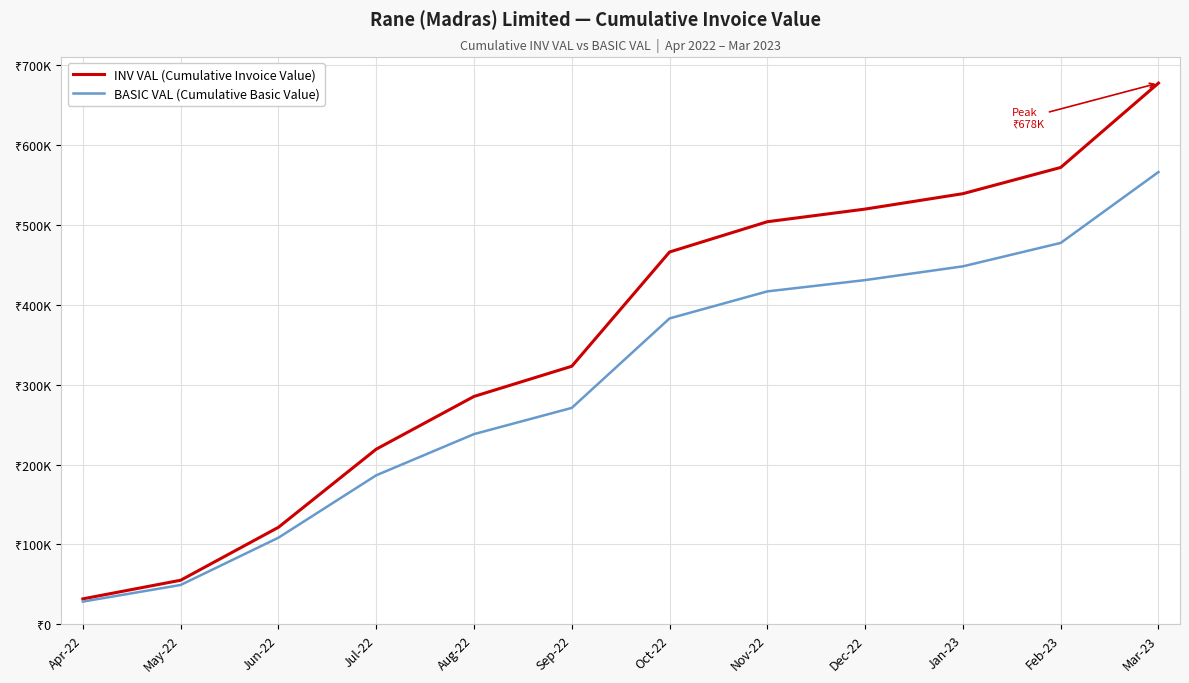

Where is INV VAL (Cumulative Invoice Value) nearest to the value 354727?

Sep-22